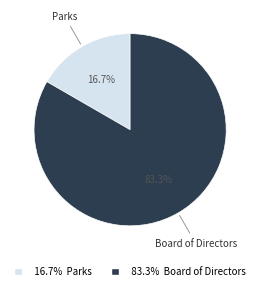

How many slices are in this pie chart?

2